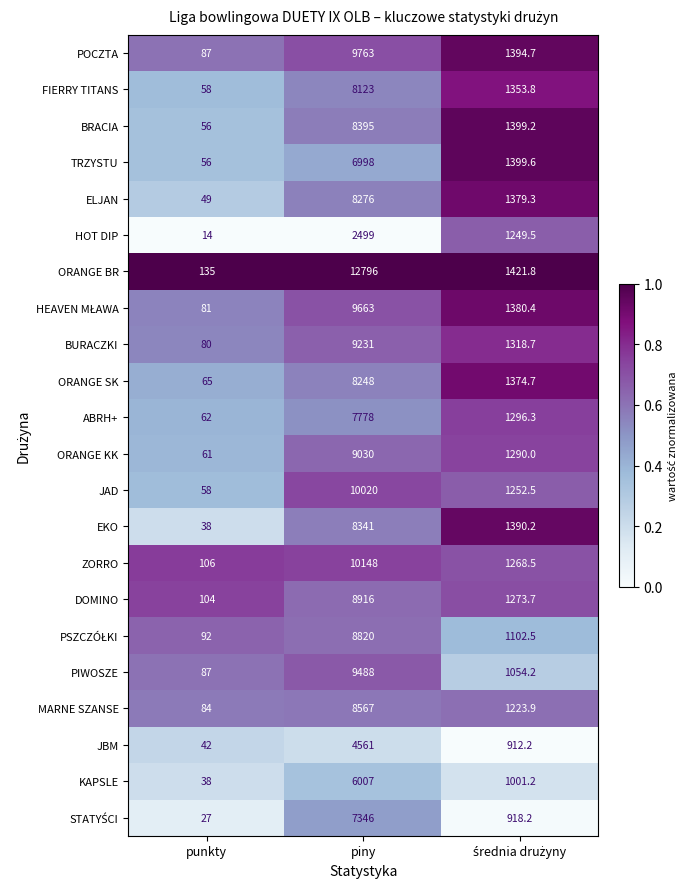

Which label corresponds to the largest value in the chart?

piny